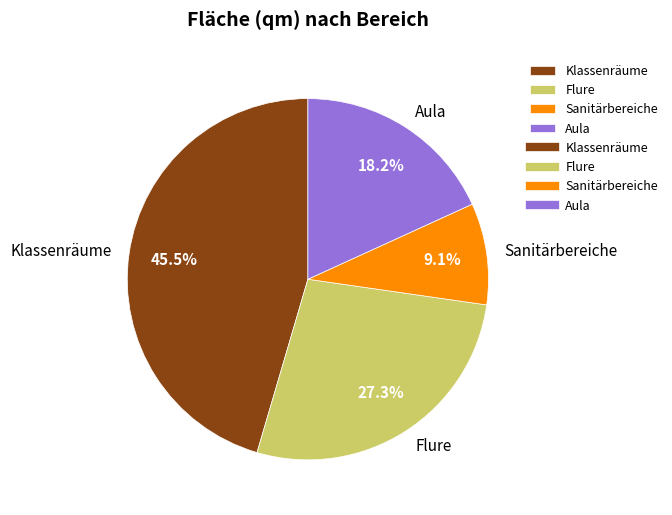

To the nearest percent, what percentage of the pie is Aula?

18%